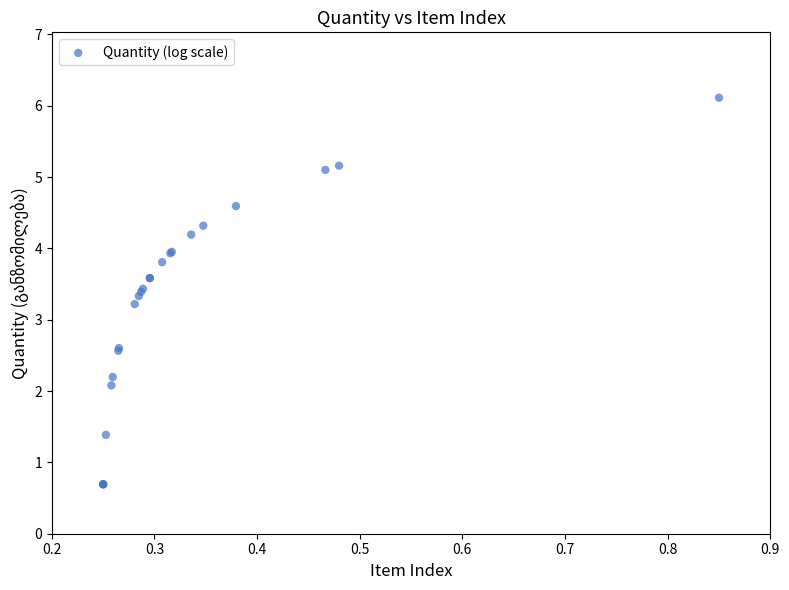

What Y value in the scatter plot is closest to 3?

3.2